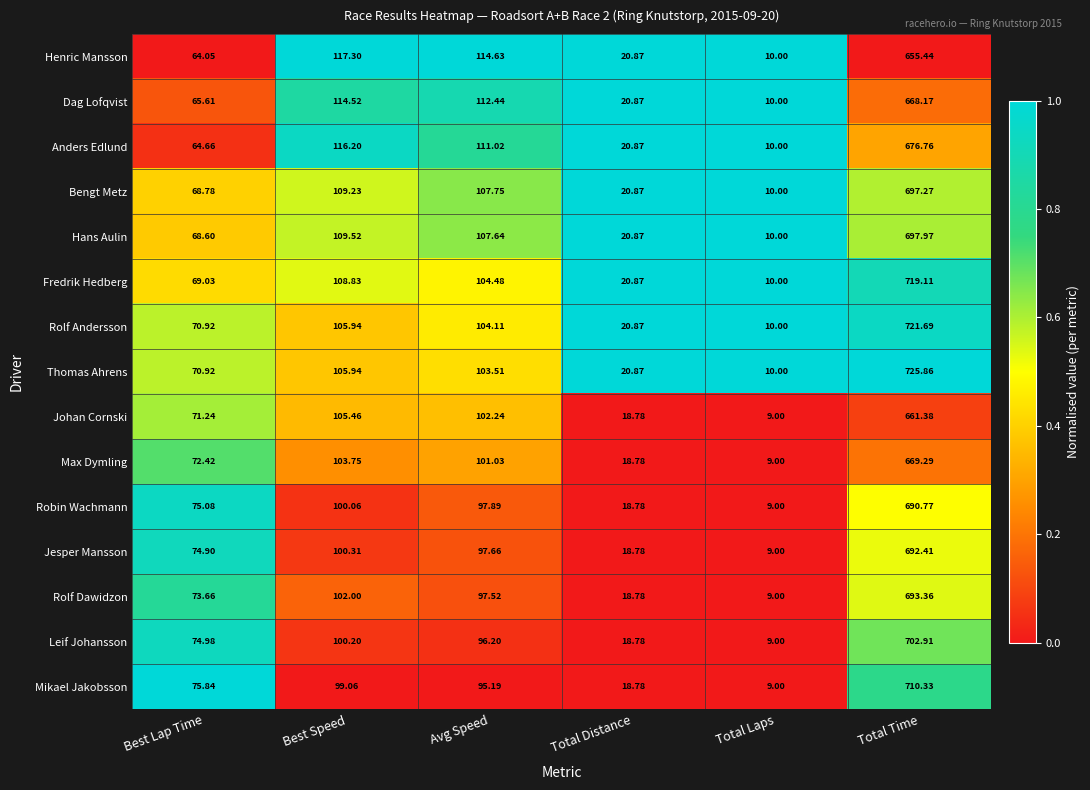

Which label corresponds to the largest value in the chart?

Total Time